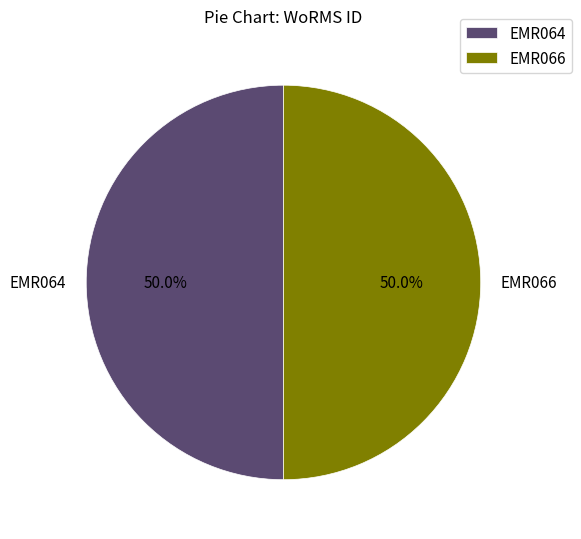

Approximately how many times larger is the value at EMR066 compared to EMR064?

1.0